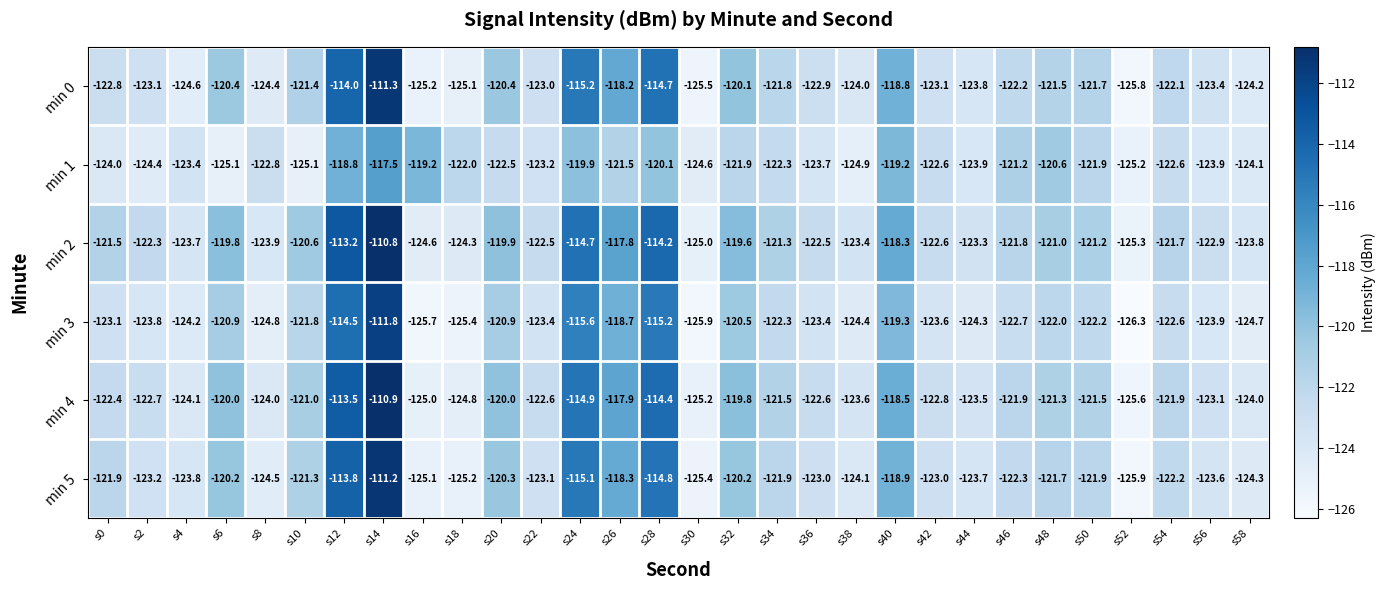

What is the maximum value for min 2?

-110.8